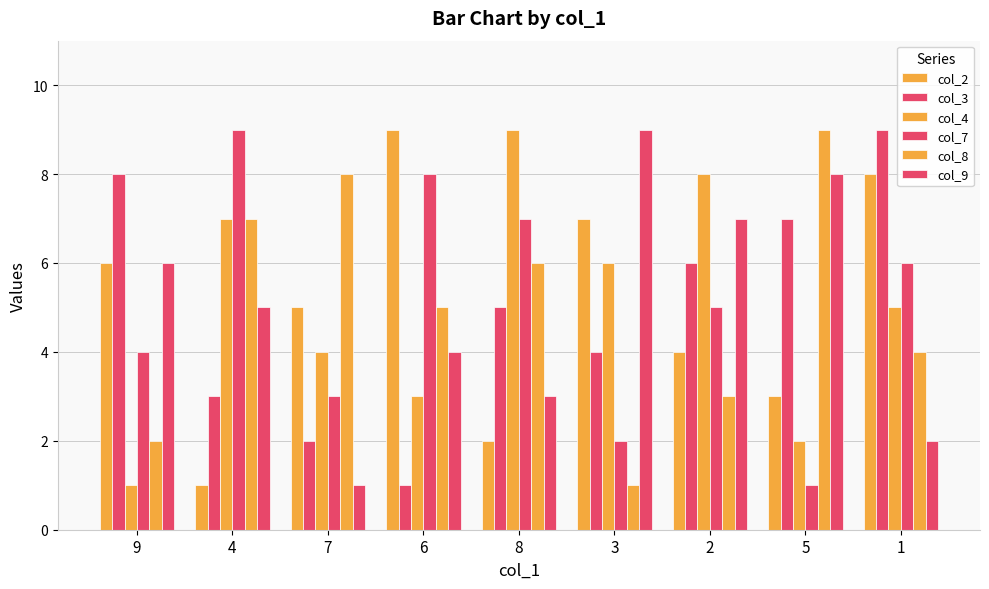

How many bars are there in each group?

6